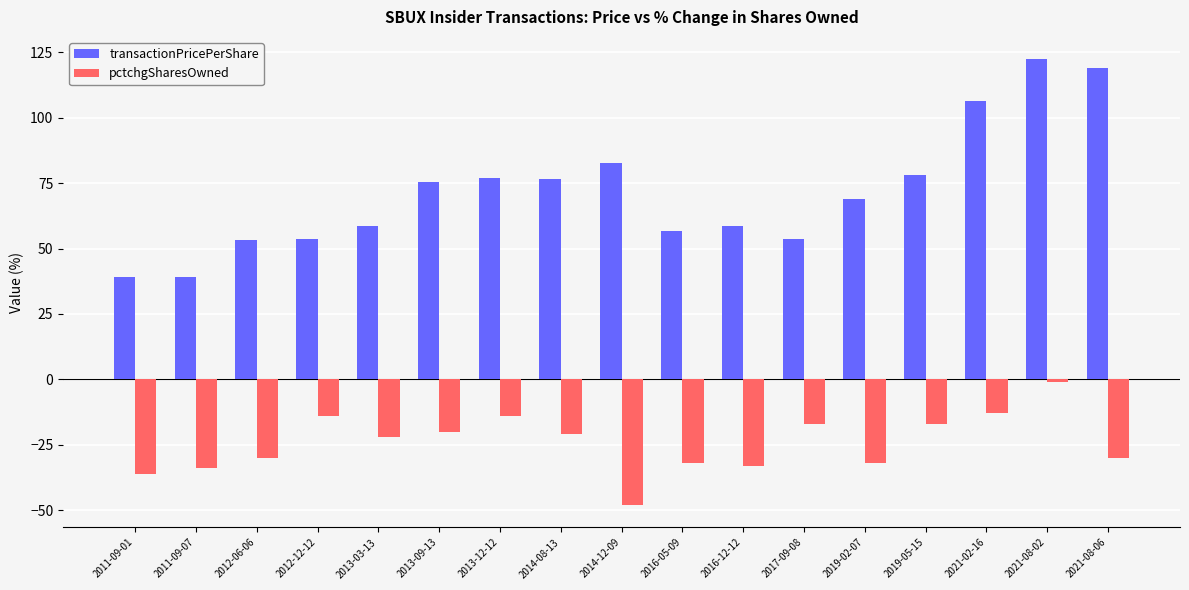

What is the sum of the pctchgSharesOwned values at 2014-08-13 and 2021-08-02?

-22.0